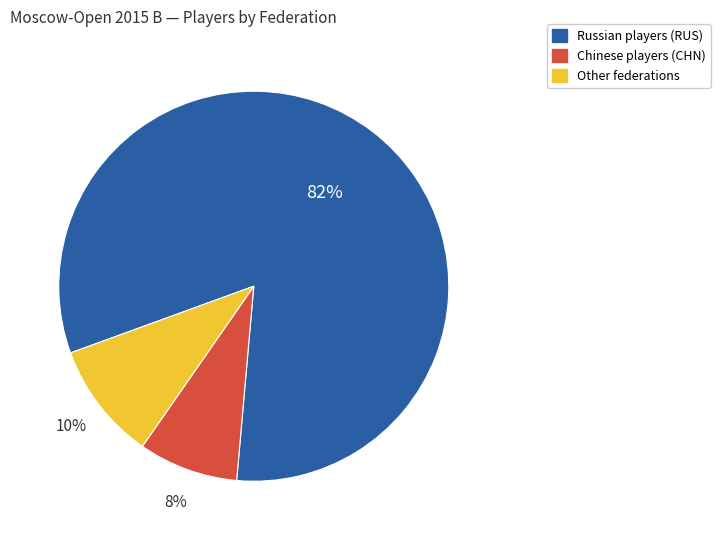

Is there a majority slice in this chart?

Yes